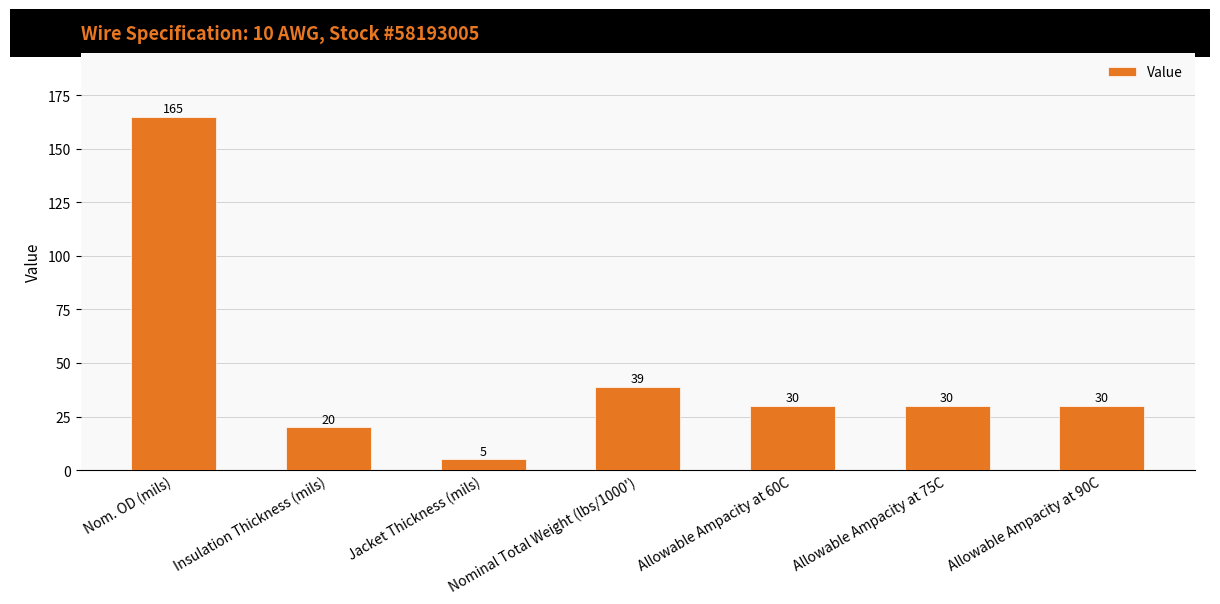

What is the sum of all values?

319